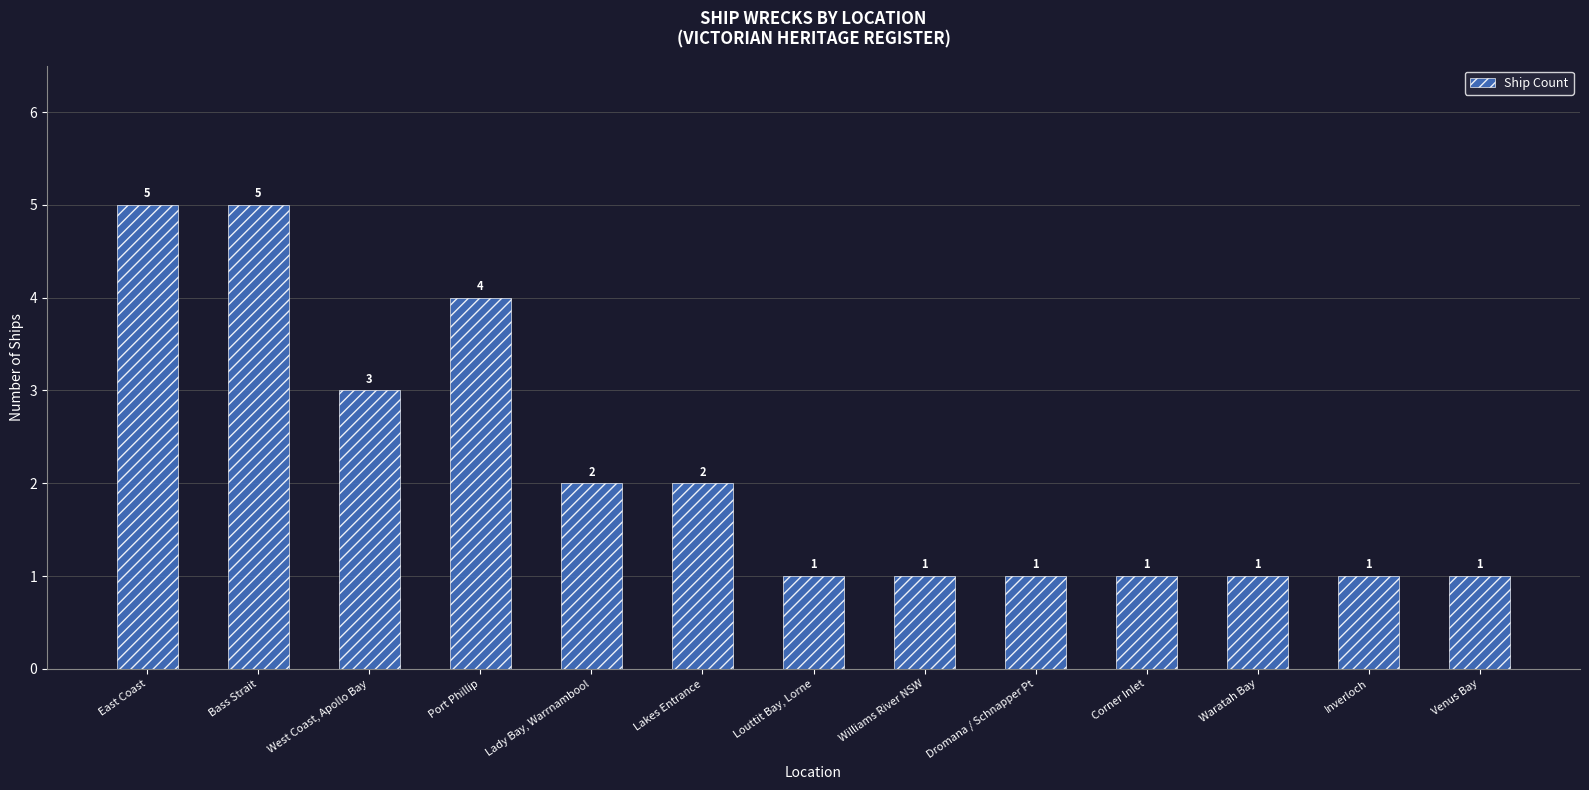

What is the average value?

2